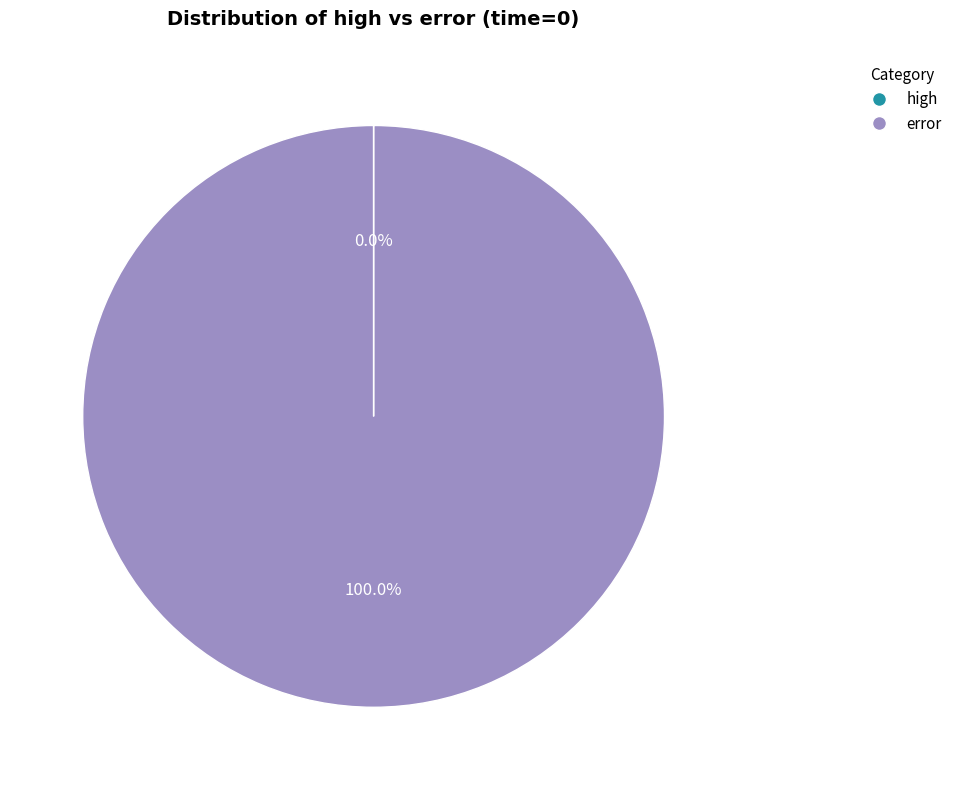

What is the majority slice?

error